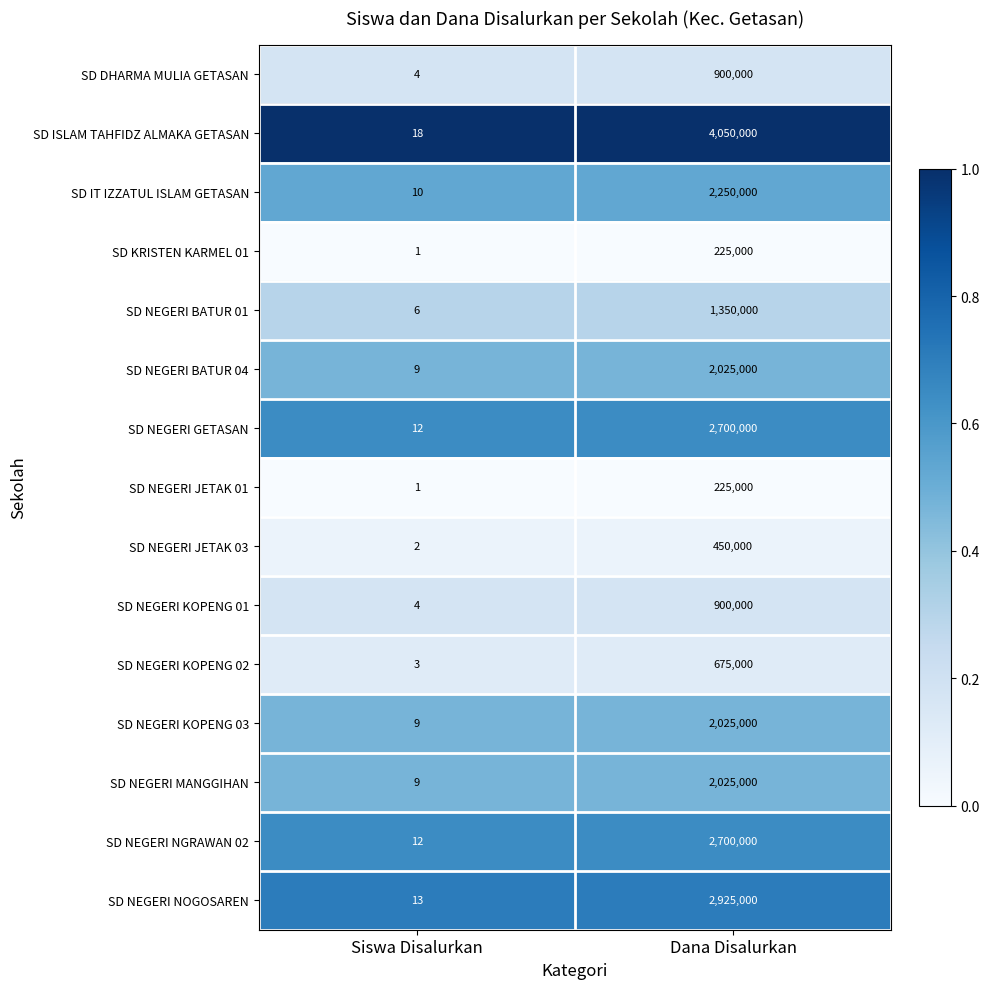

List the labels in order of SD NEGERI BATUR 04 value, largest first.

Dana Disalurkan, Siswa Disalurkan